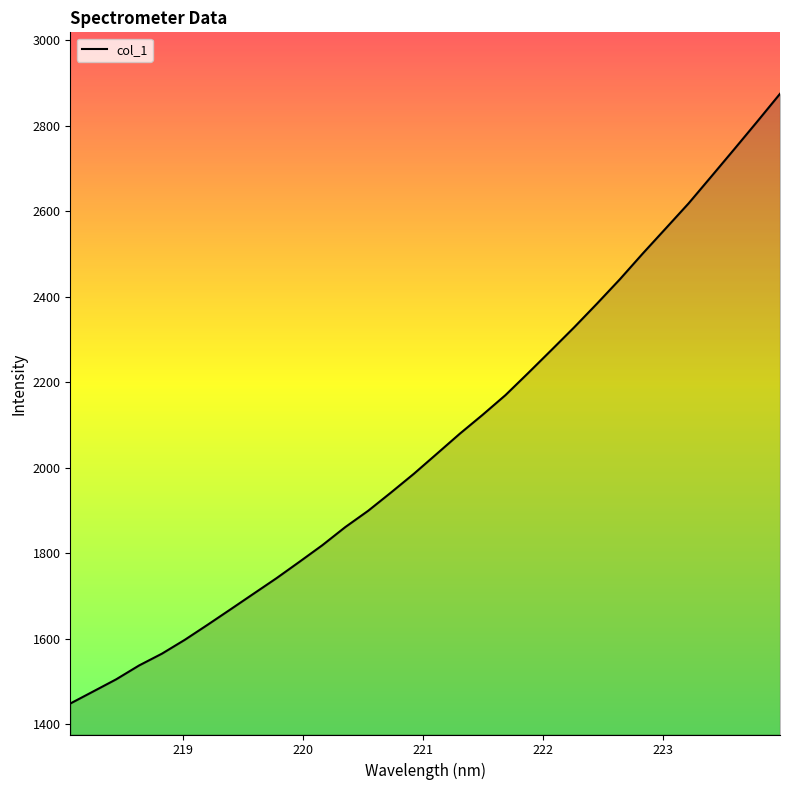

What is the smallest value displayed?

1448.6